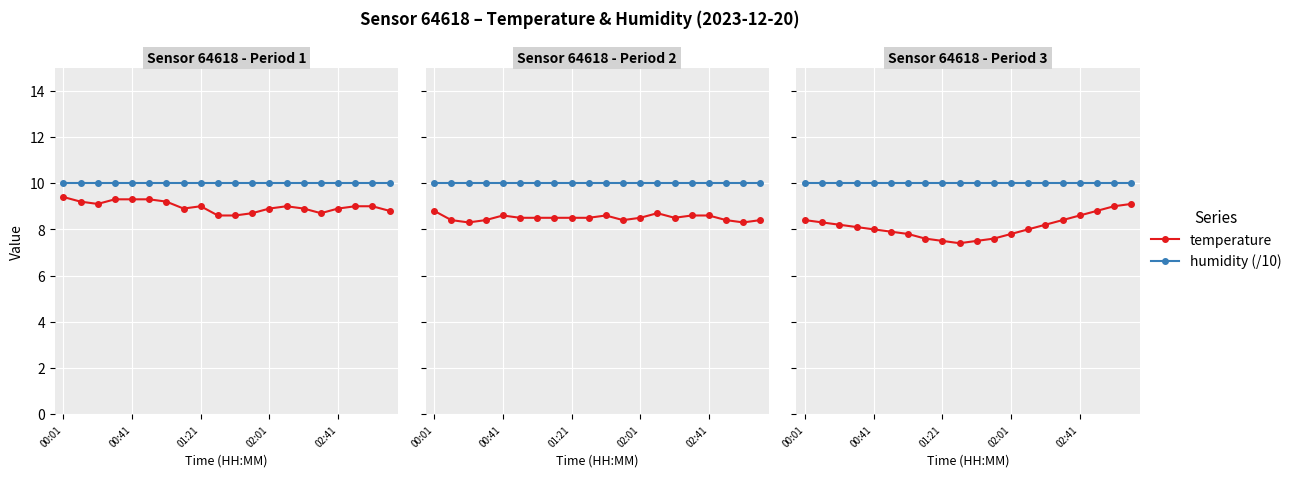

Which series has the largest total across all categories?

humidity (/10)